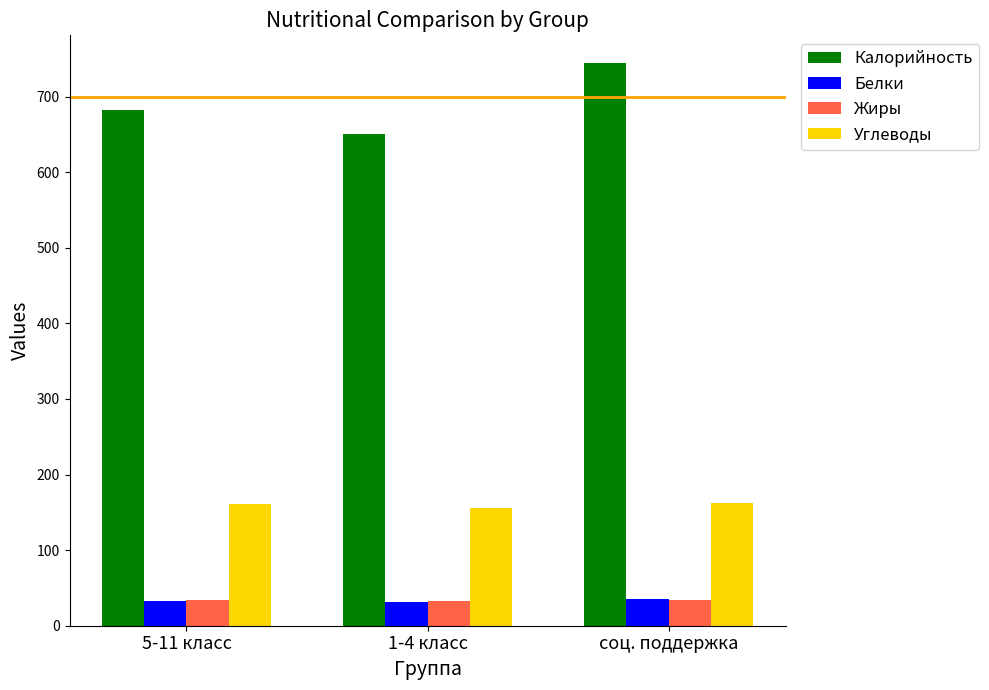

What is the maximum value shown in the chart?

744